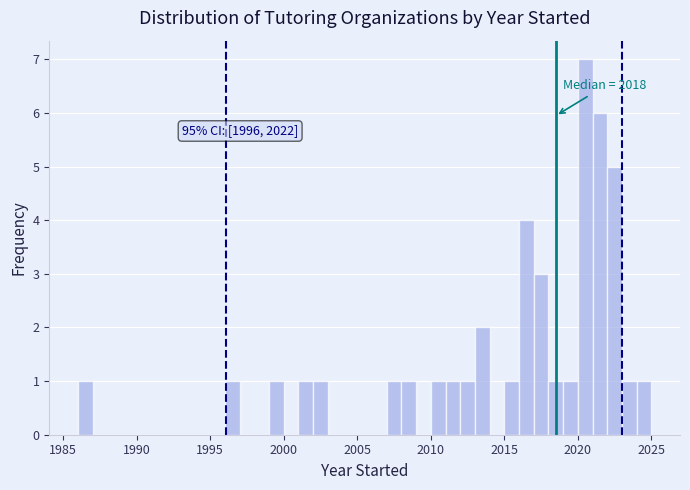

Around what value on the x-axis is the tallest bar? Give the approximate position of its centre, as read against the axis.

2020.5